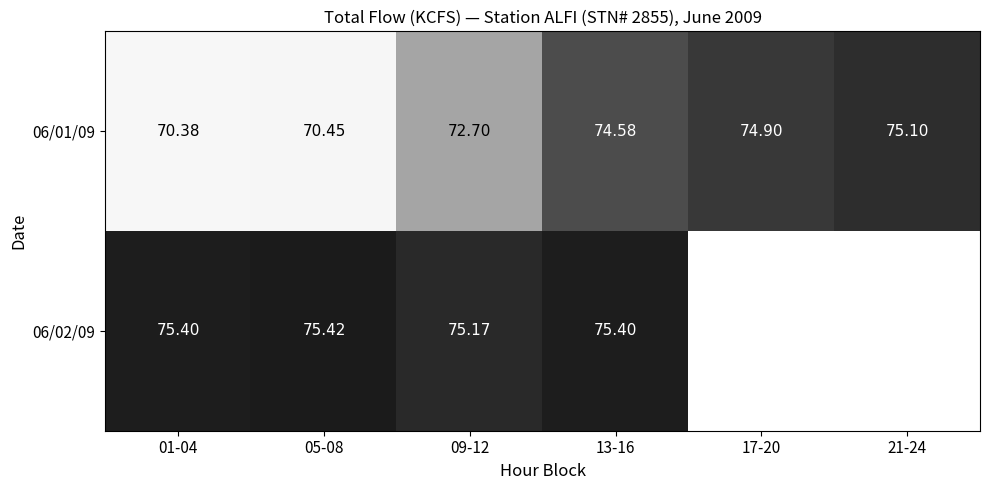

At which category does the chart reach its minimum across all series?

01-04